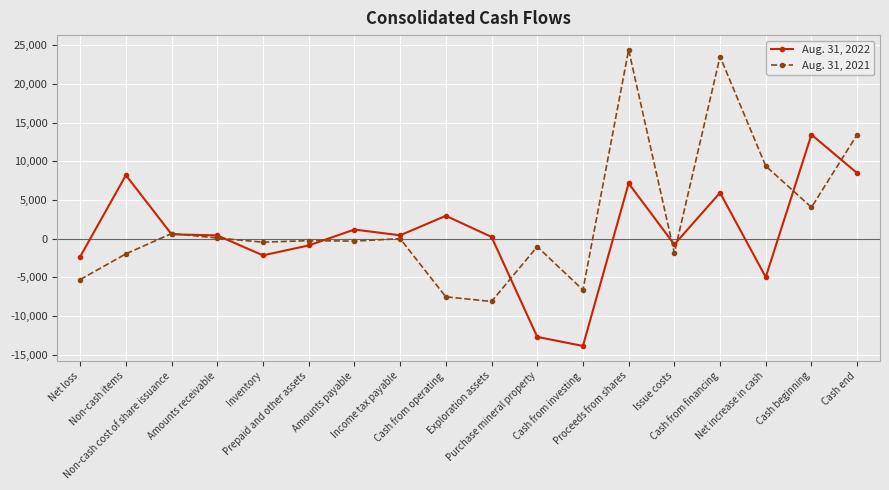

What is the difference between the second highest and minimum values in the Aug. 31, 2022 series?

22344